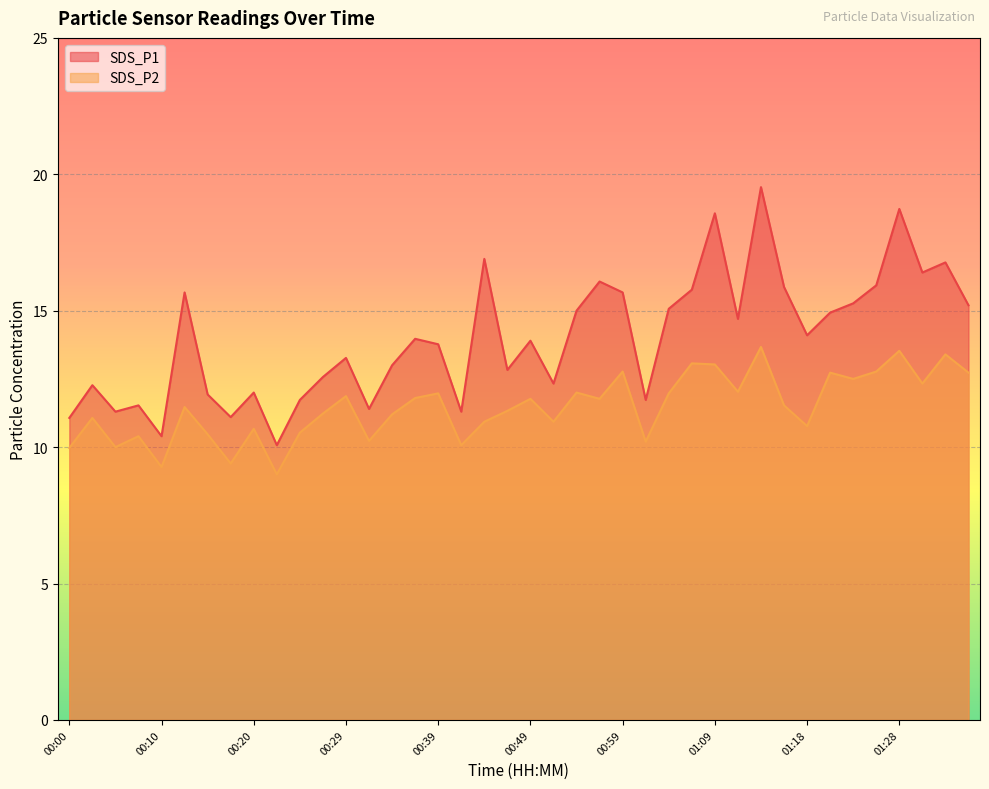

What is the label of the 15th point from the left?

00:34